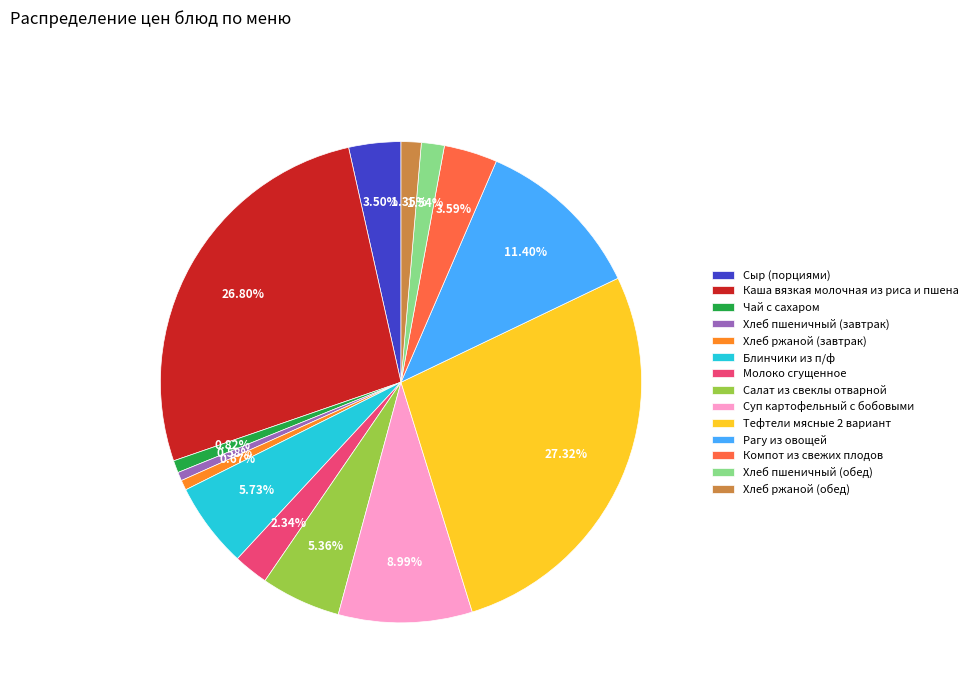

What is the total percentage of Хлеб пшеничный (обед) and Молоко сгущенное?

3.9%